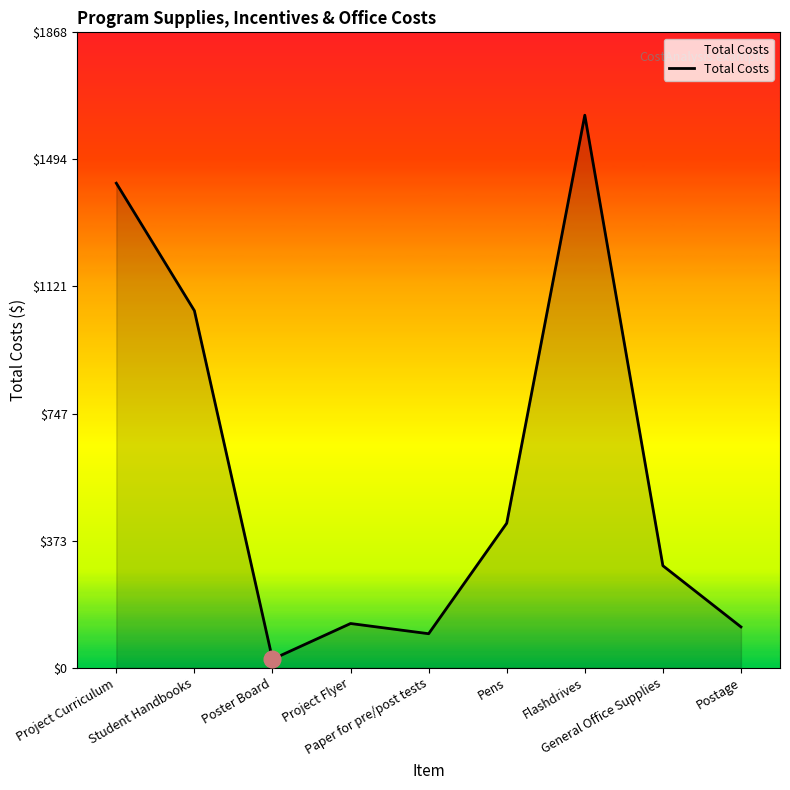

What is the difference between the maximum and minimum values?

1600